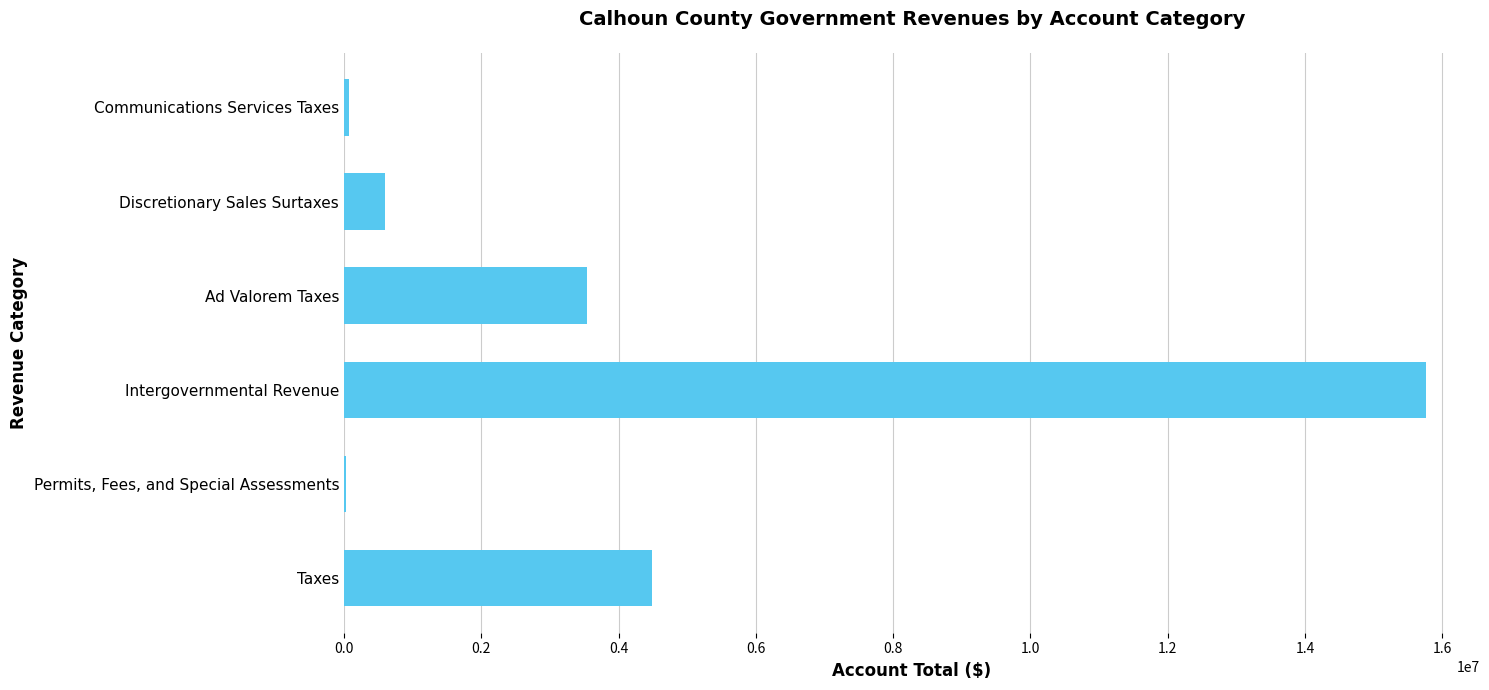

True or false: the data shows 7475262 at Taxes.

False